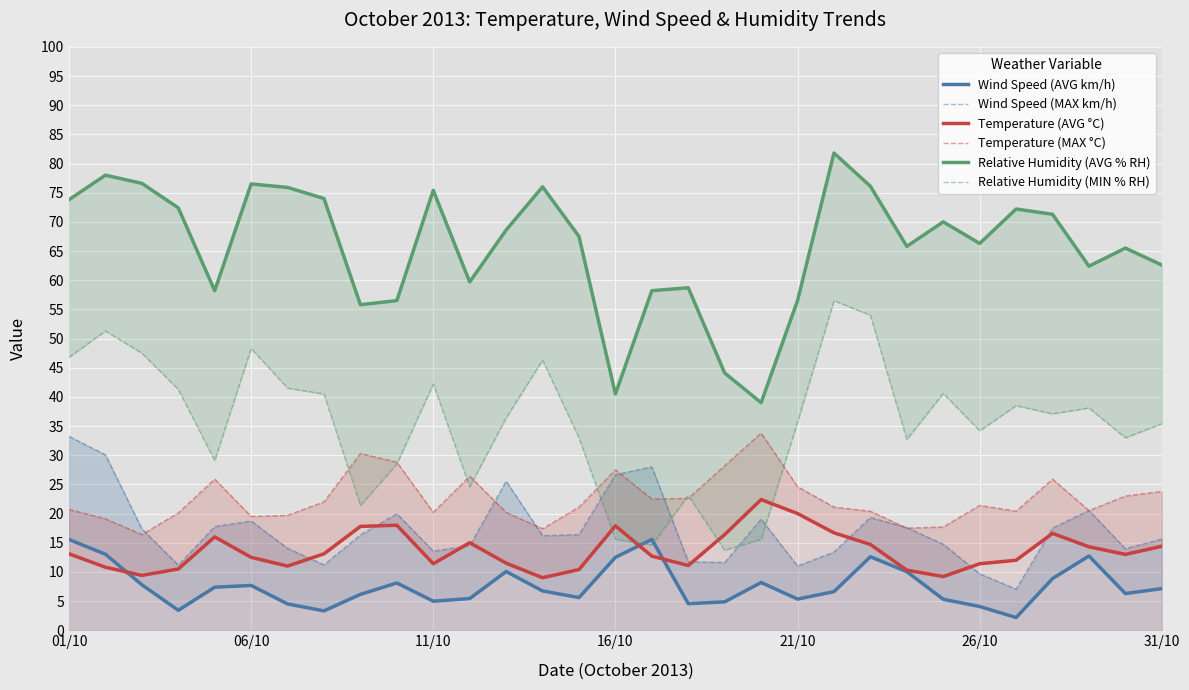

How many interior local valleys does the Temperature (MAX °C) series have?

8